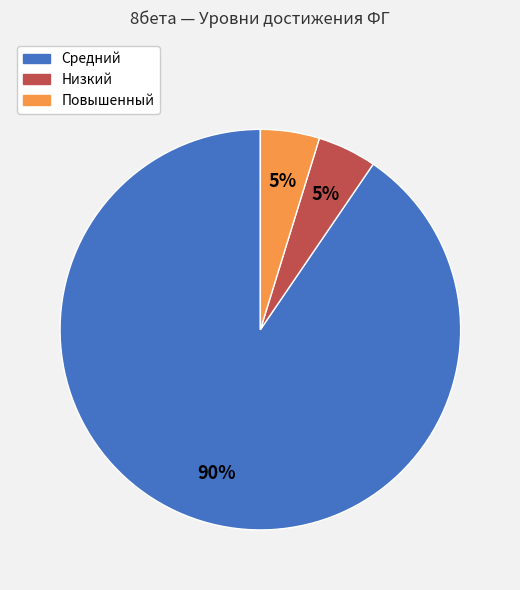

Combined, do Средний and Низкий account for over 50%?

Yes